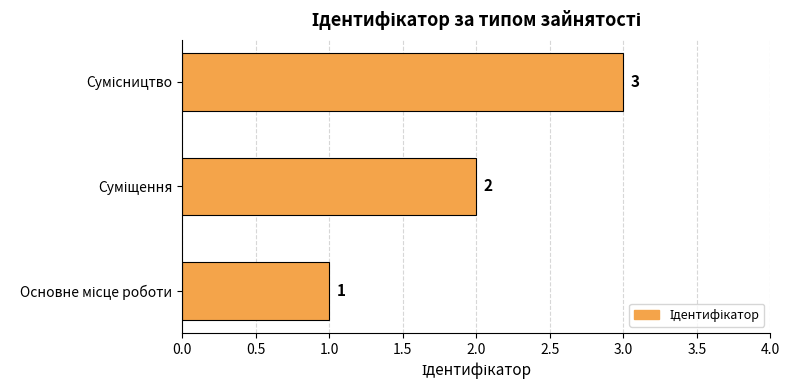

Are the bars grouped side by side (vs. stacked)?

No